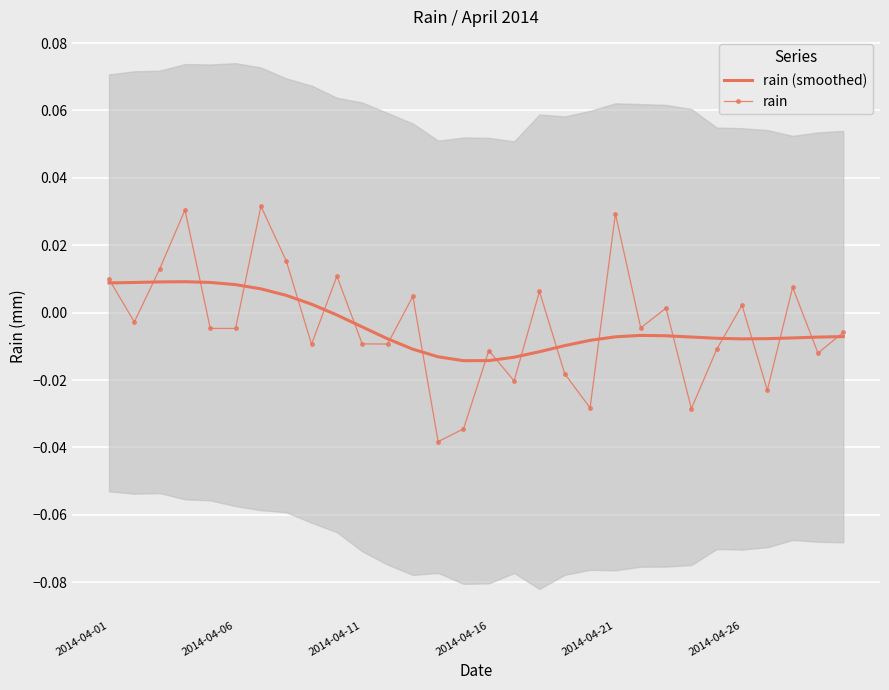

True or false: rain has more than 2 interior local peaks.

True